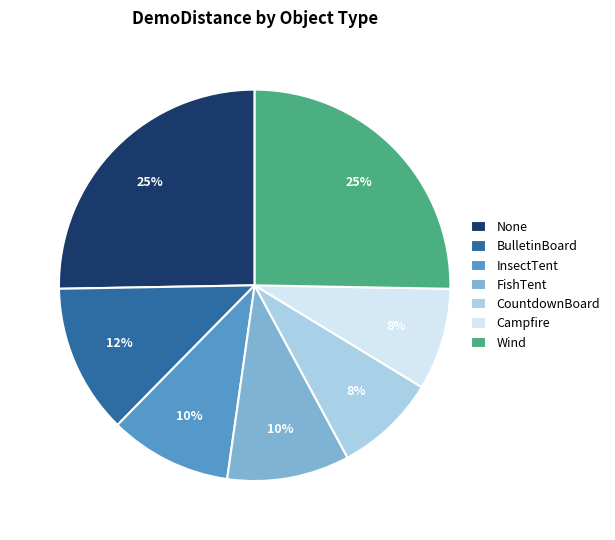

What percentage is the FishTent slice, to the nearest percent?

10%